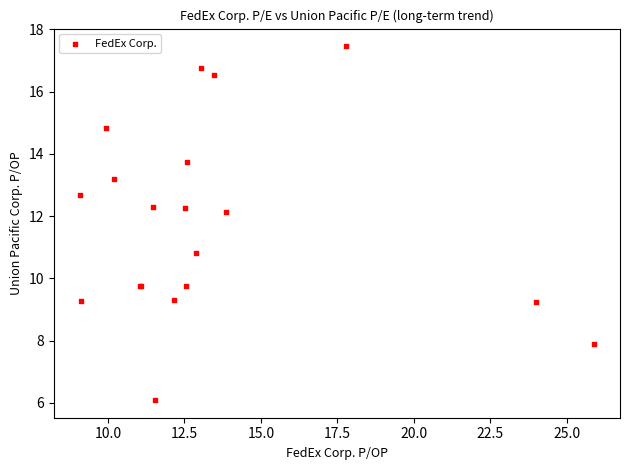

What Y value in the scatter plot is closest to 11?

10.8